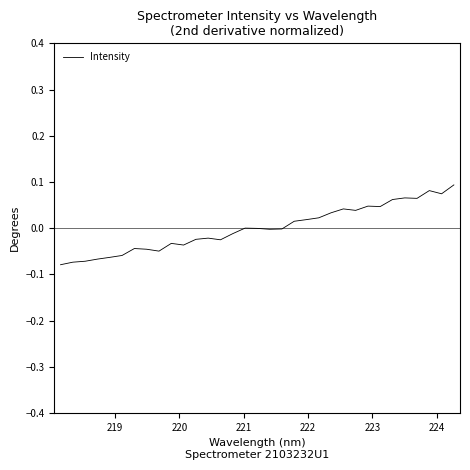

What is the minimum value shown in the chart?

-0.1